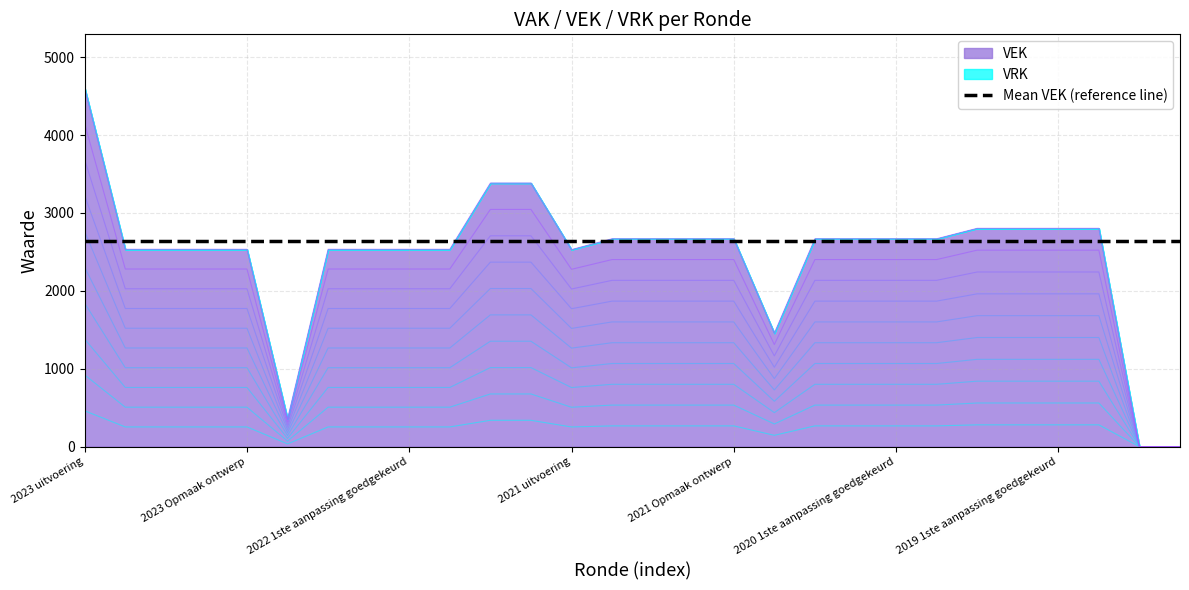

The value at 2020 2de aanpassing goedgekeurd is 2402.1. True or false?

True